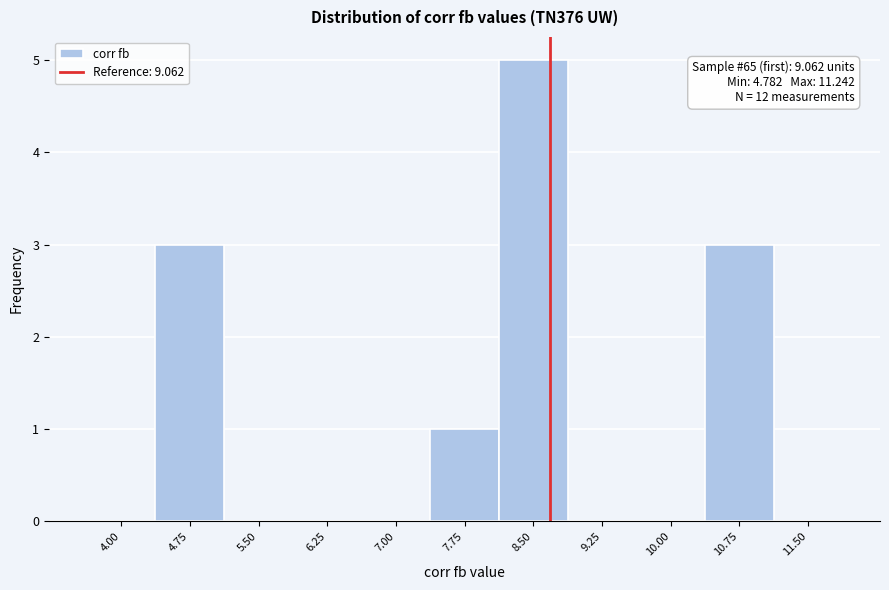

Reading left to right, list all the values displayed in this chart.

4.00=0	4.75=3	5.50=0	6.25=0	7.00=0	7.75=1	8.50=5	9.25=0	10.00=0	10.75=3	11.50=0